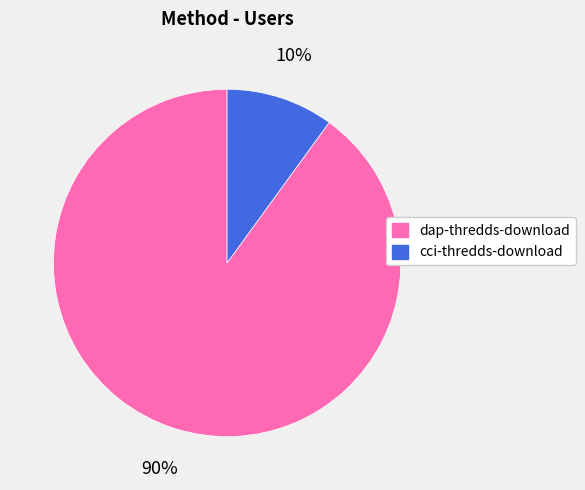

Is it true that cci-thredds-download is 10% of the pie?

True